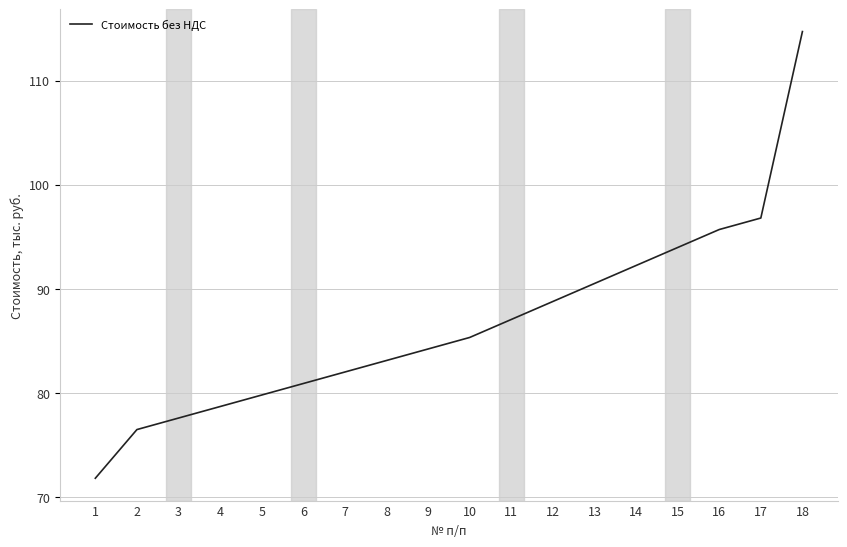

How many lines are shown in the chart?

1